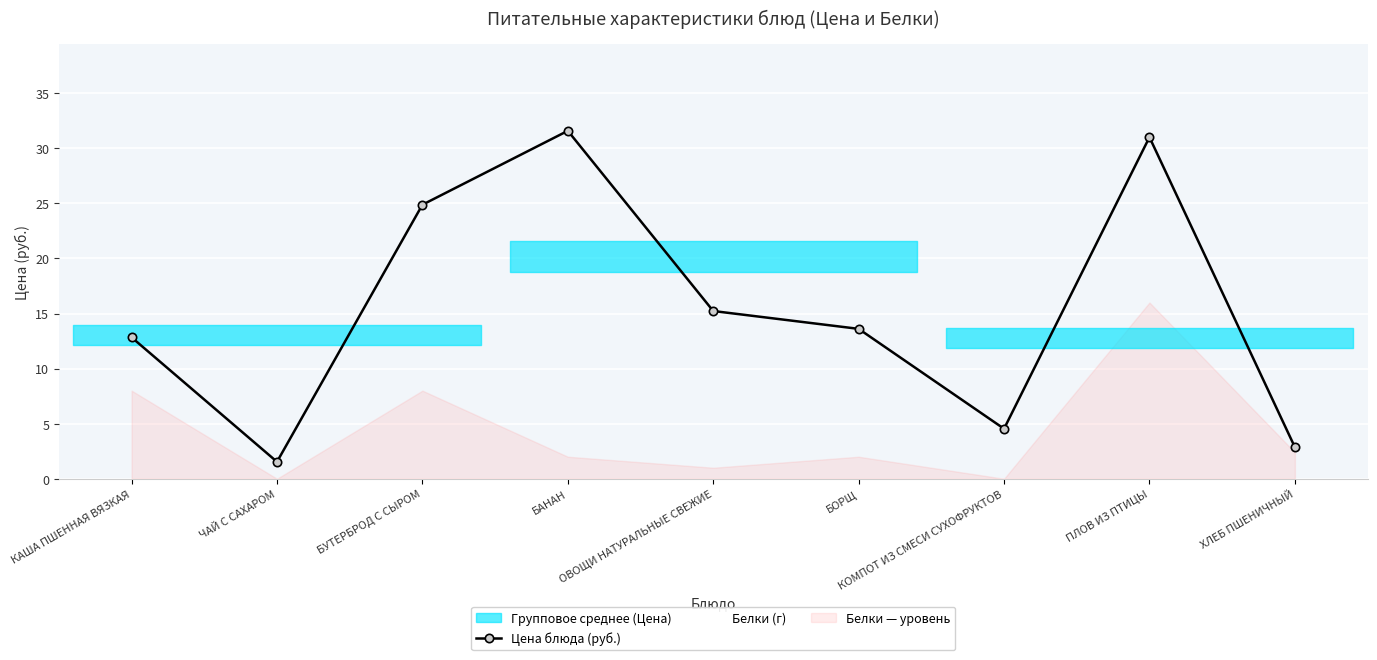

True or false: Цена блюда (руб.) has more than 1 points higher than both neighbors.

True